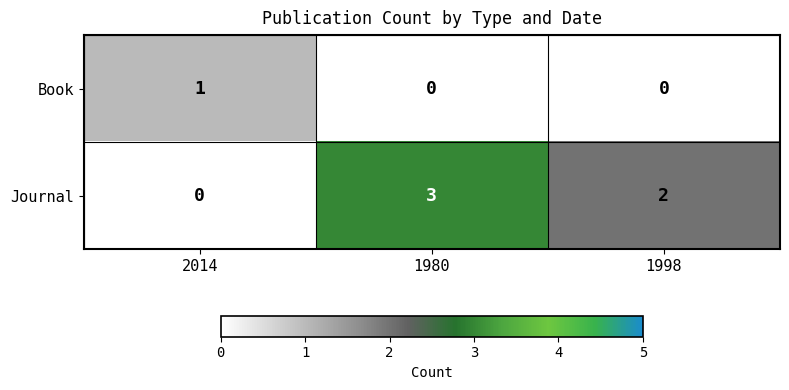

What is the difference between the highest and lowest values at 1980?

3